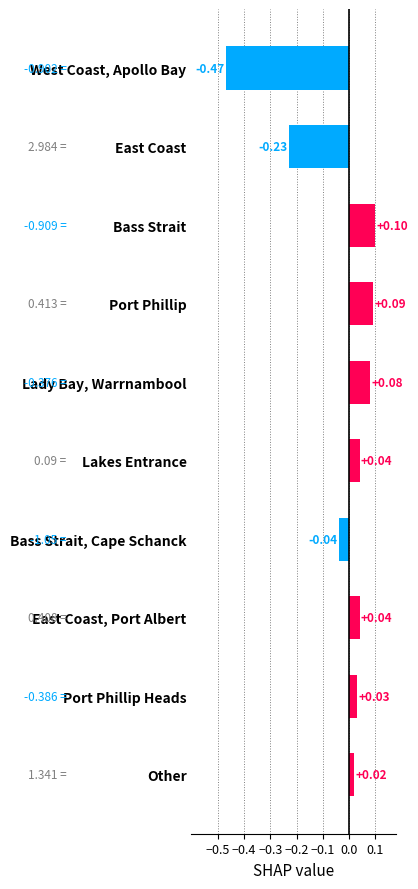

How many distinct data groups are displayed?

1